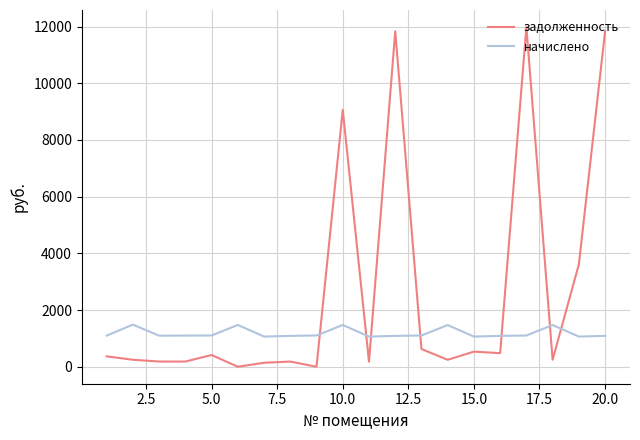

What is the difference between the maximum and minimum values in the начислено series?

421.2